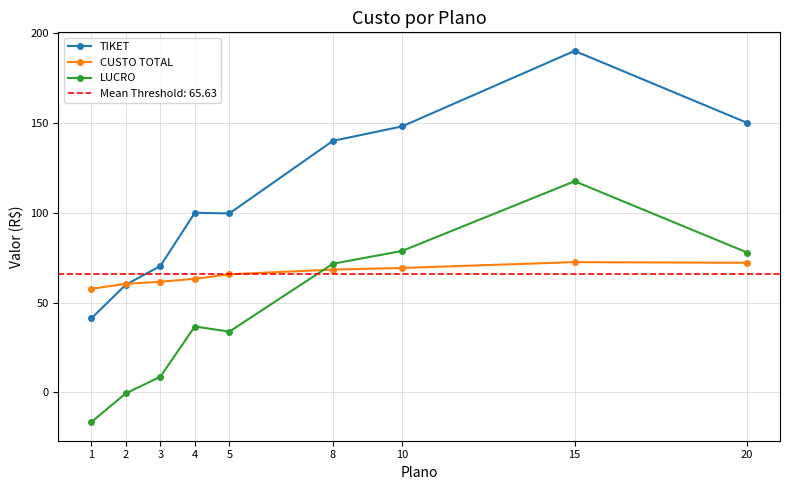

At 2, list the series in order from smallest to largest.

LUCRO, TIKET, CUSTO TOTAL